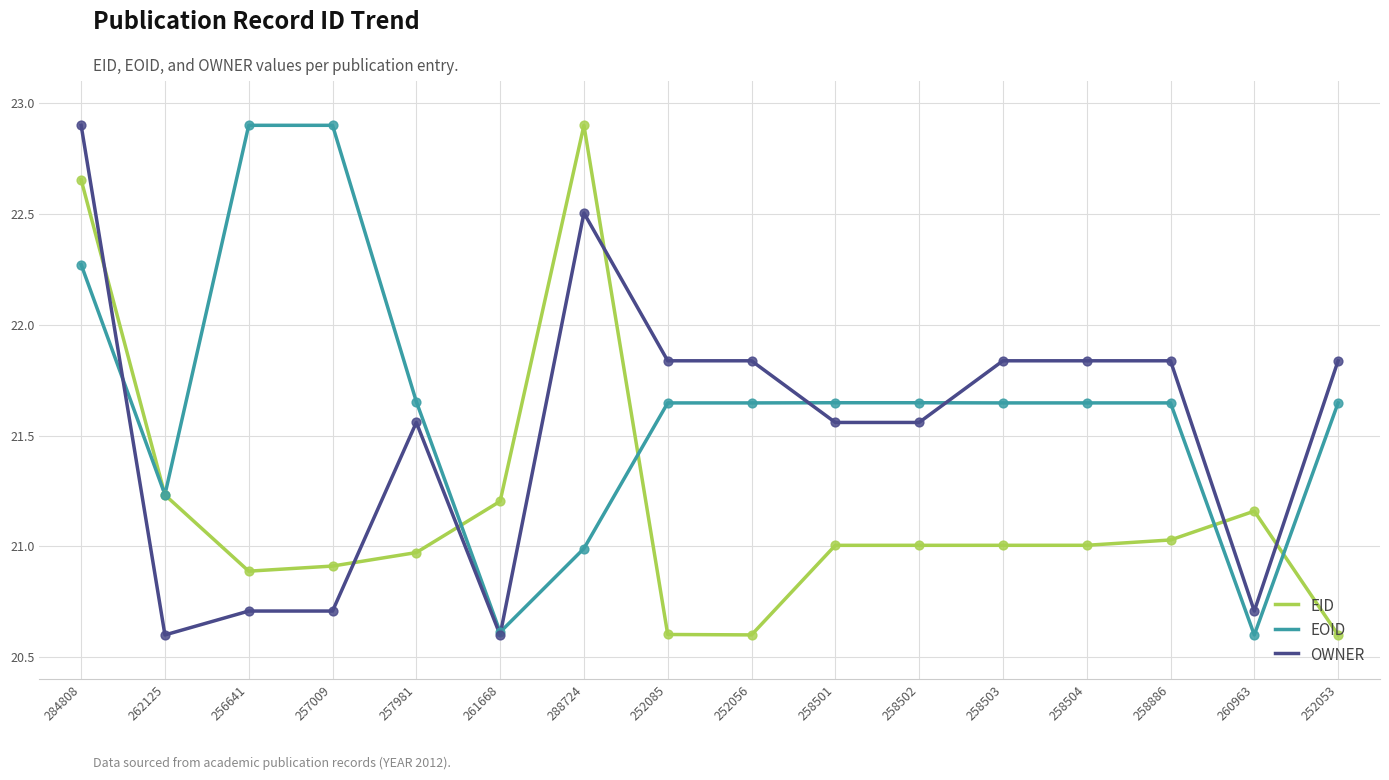

What is the total value across all series at 261668?

62.4